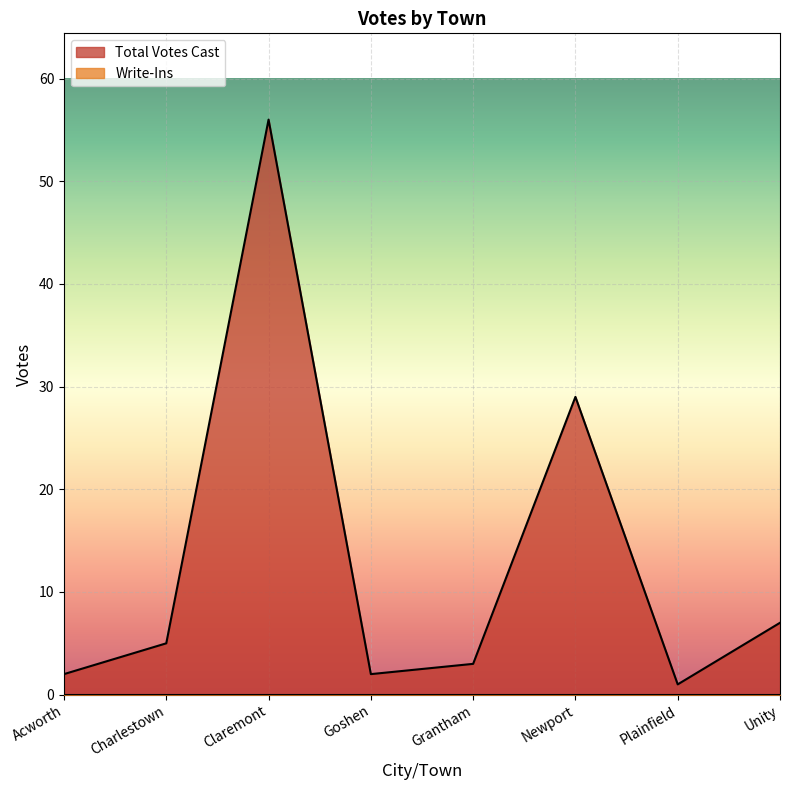

At which label does the data first exceed 5?

Claremont